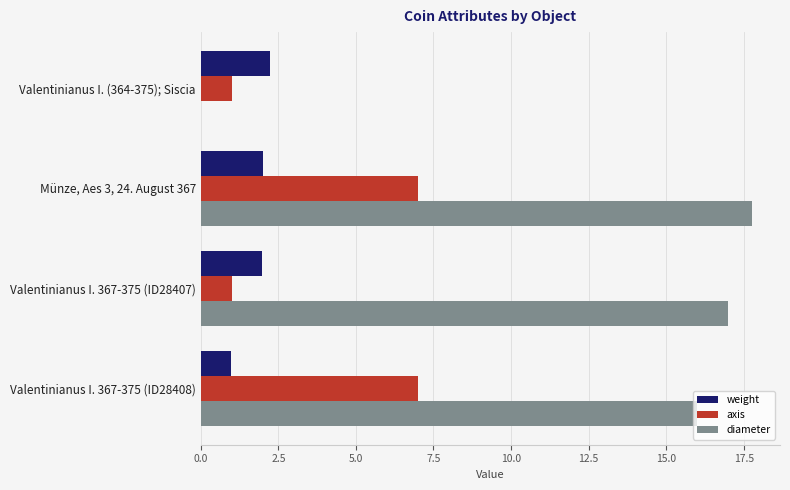

The weight series shows 3.4 at Münze, Aes 3, 24. August 367. True or false?

False